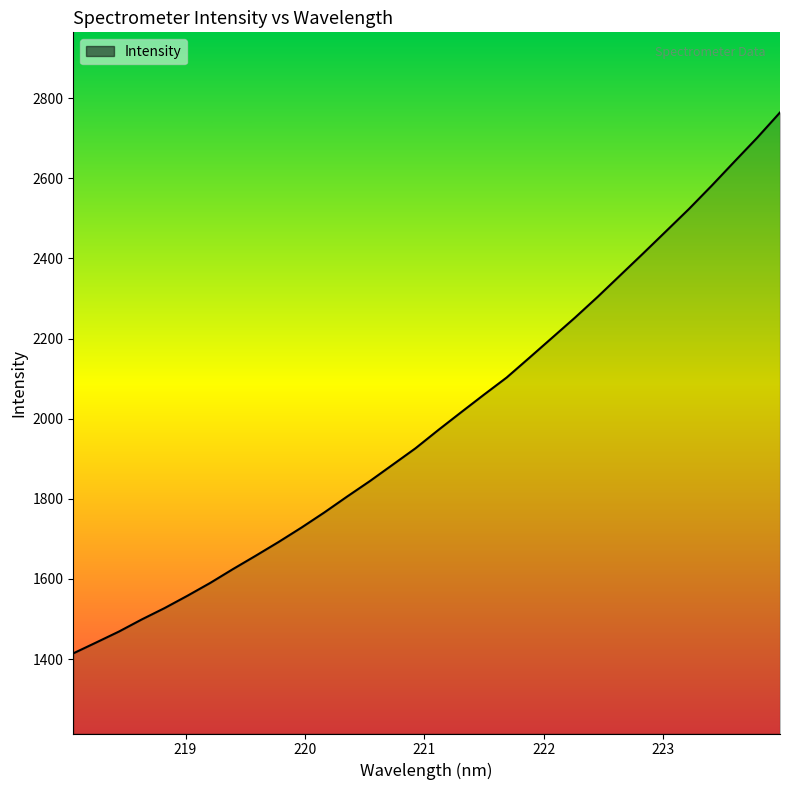

How many series are shown in this chart?

1